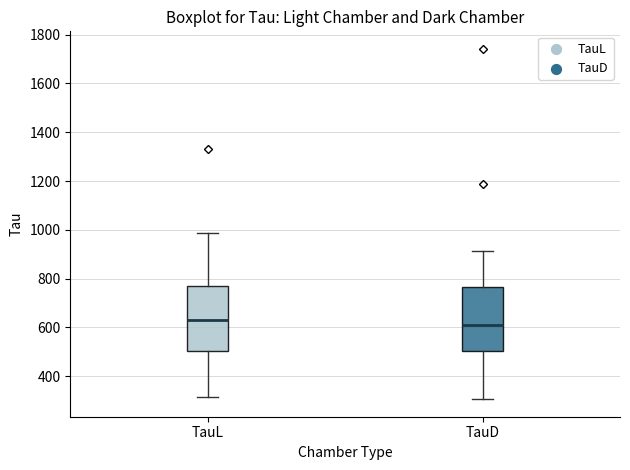

Reading left to right, read every box against the y-axis: the position of its median line, the range the box covers, and the ends of its whiskers. The values are not printed on the chart, so give them approximately, as read against the axis.

TauL: median 620, box 500 to 760, whiskers 320 to 980
TauD: median 620, box 500 to 760, whiskers 300 to 920